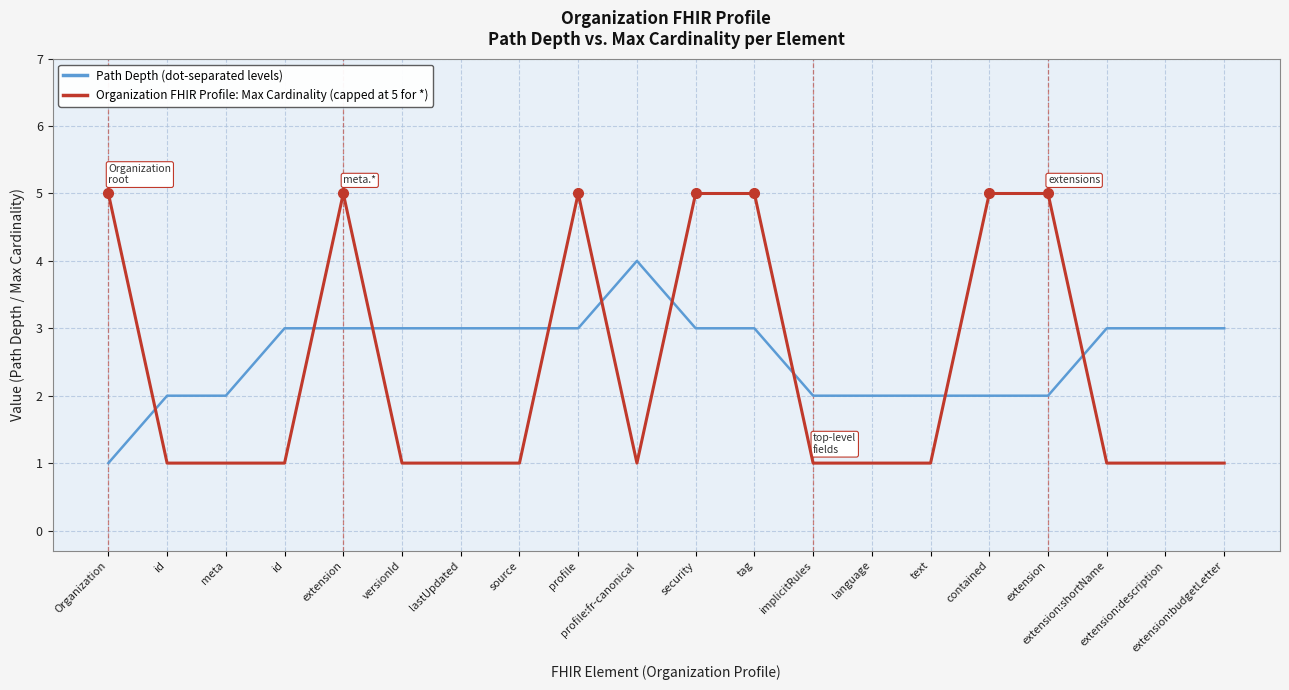

Does the chart display data point markers on the line(s)?

No